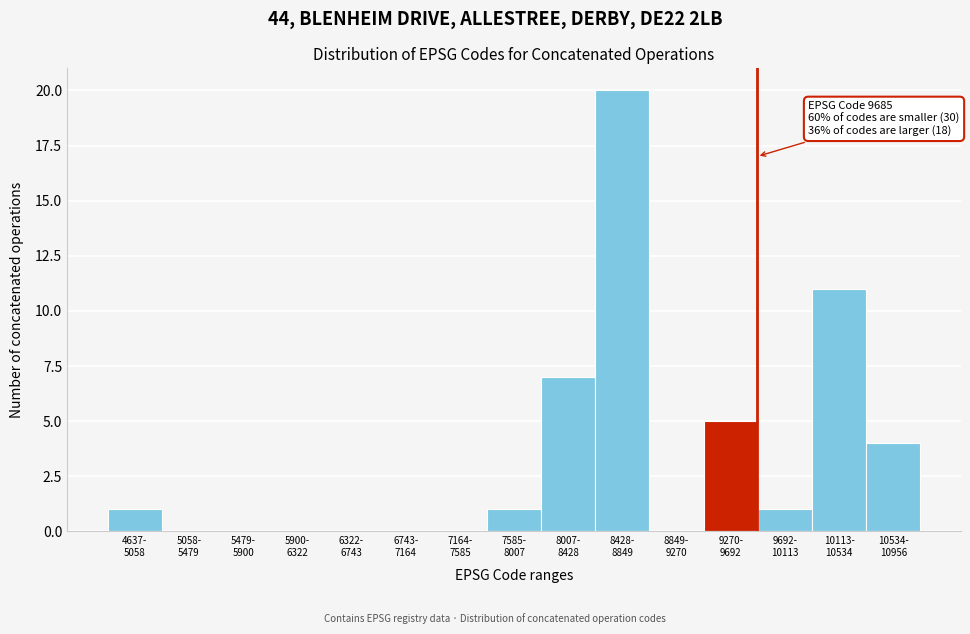

What is the maximum value shown in the chart?

20